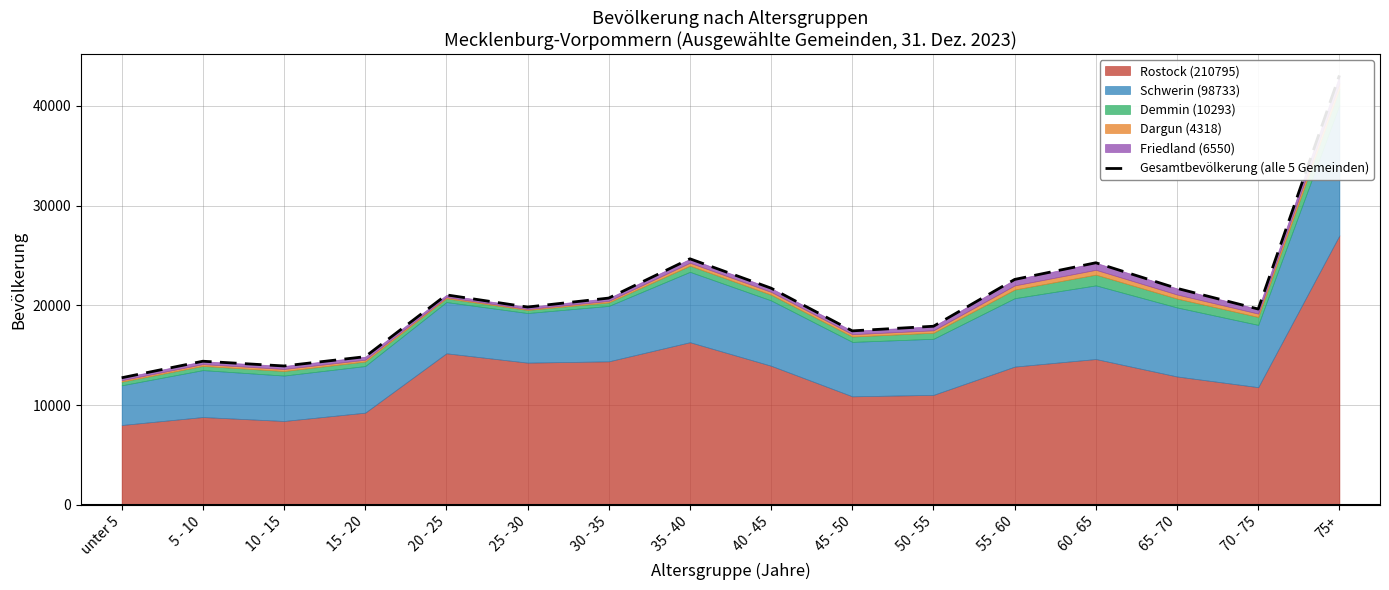

List the labels in order of value, smallest first.

unter 5, 10 - 15, 5 - 10, 15 - 20, 45 - 50, 50 - 55, 70 - 75, 25 - 30, 30 - 35, 20 - 25, 65 - 70, 40 - 45, 55 - 60, 60 - 65, 35 - 40, 75+